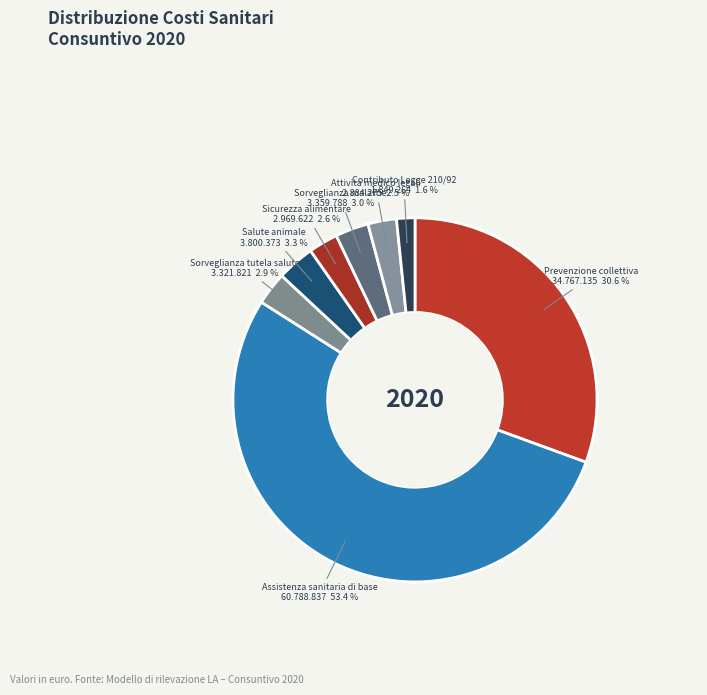

Is there any slice that represents more than half of the pie?

Yes